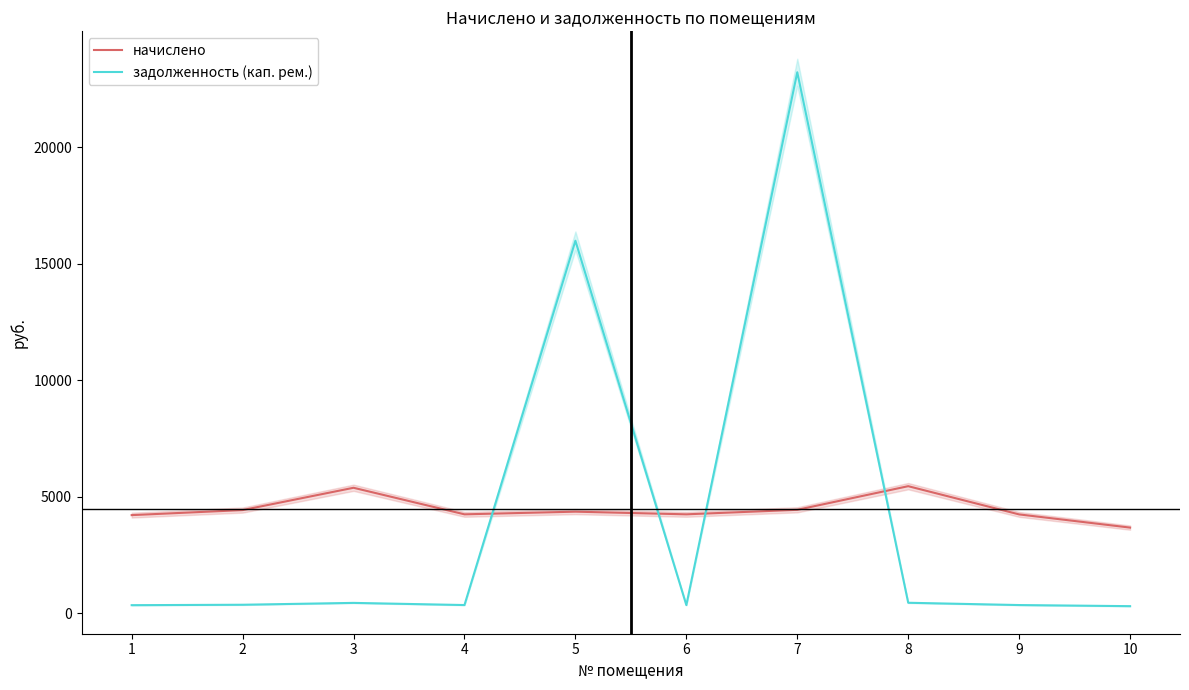

List the series in order of their peak value, lowest first.

начислено, задолженность (кап. рем.)